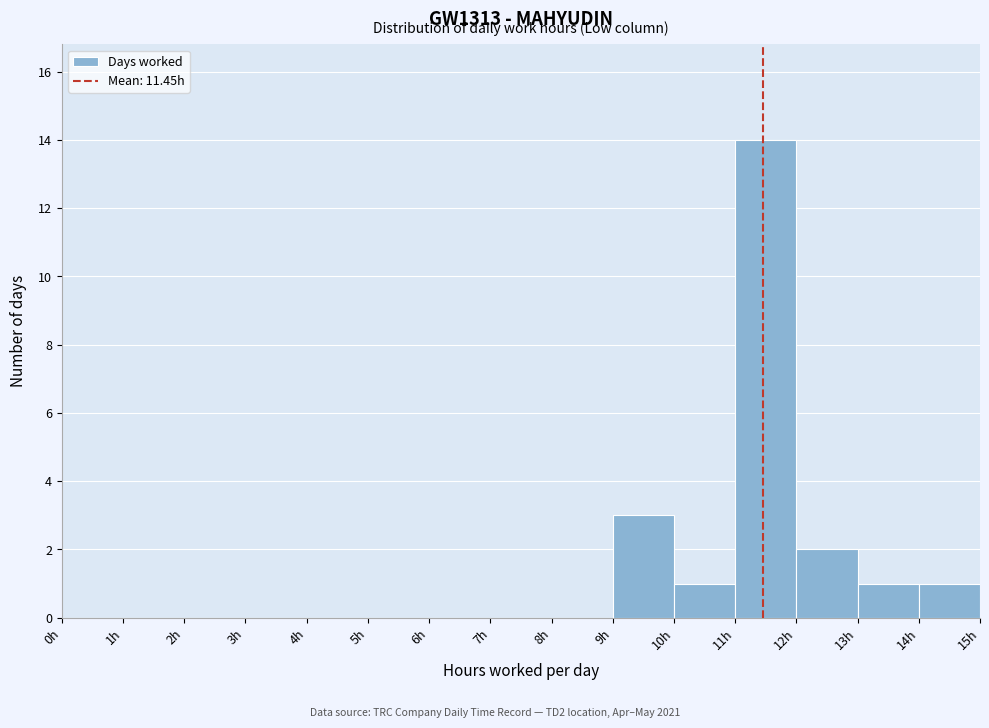

Reading left to right, transcribe this chart: for each bar, give the range it covers on the x-axis and its height. The values are not printed on the chart, so give them approximately, as read against the axis.

0 to 1: 0
1 to 2: 0
2 to 3: 0
3 to 4: 0
4 to 5: 0
5 to 6: 0
6 to 7: 0
7 to 8: 0
8 to 9: 0
9 to 10: 3
10 to 11: 1
11 to 12: 14
12 to 13: 2
13 to 14: 1
14 to 15: 1